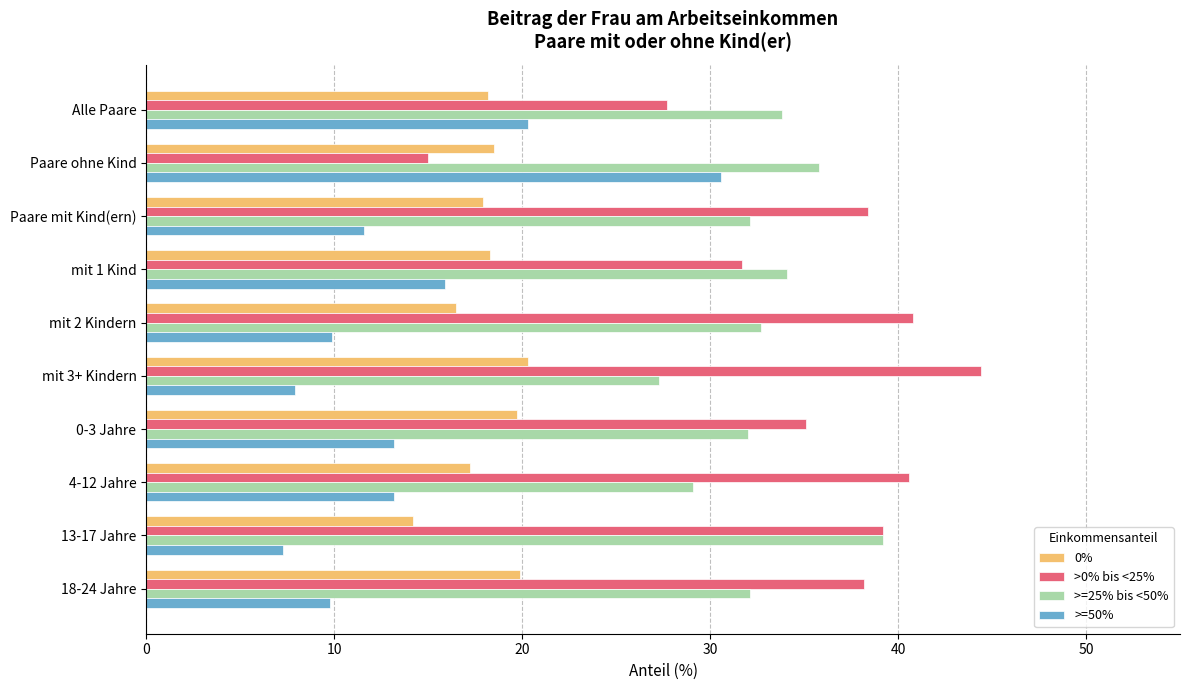

What is the spread (max minus min) of values at mit 1 Kind?

18.2